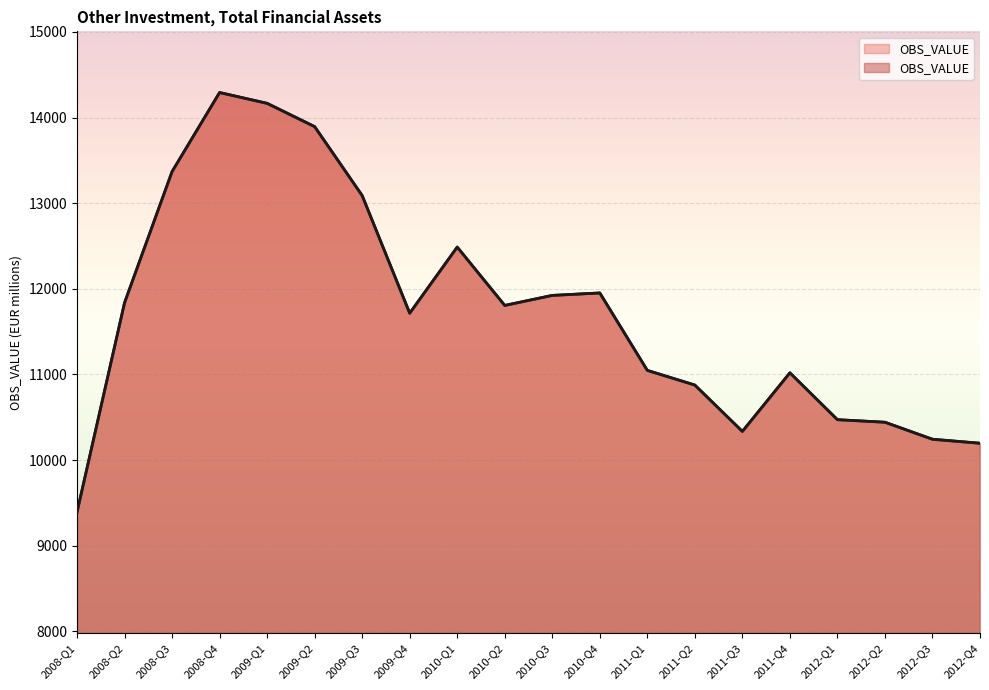

What is the label of the 11th point from the left?

2010-Q3